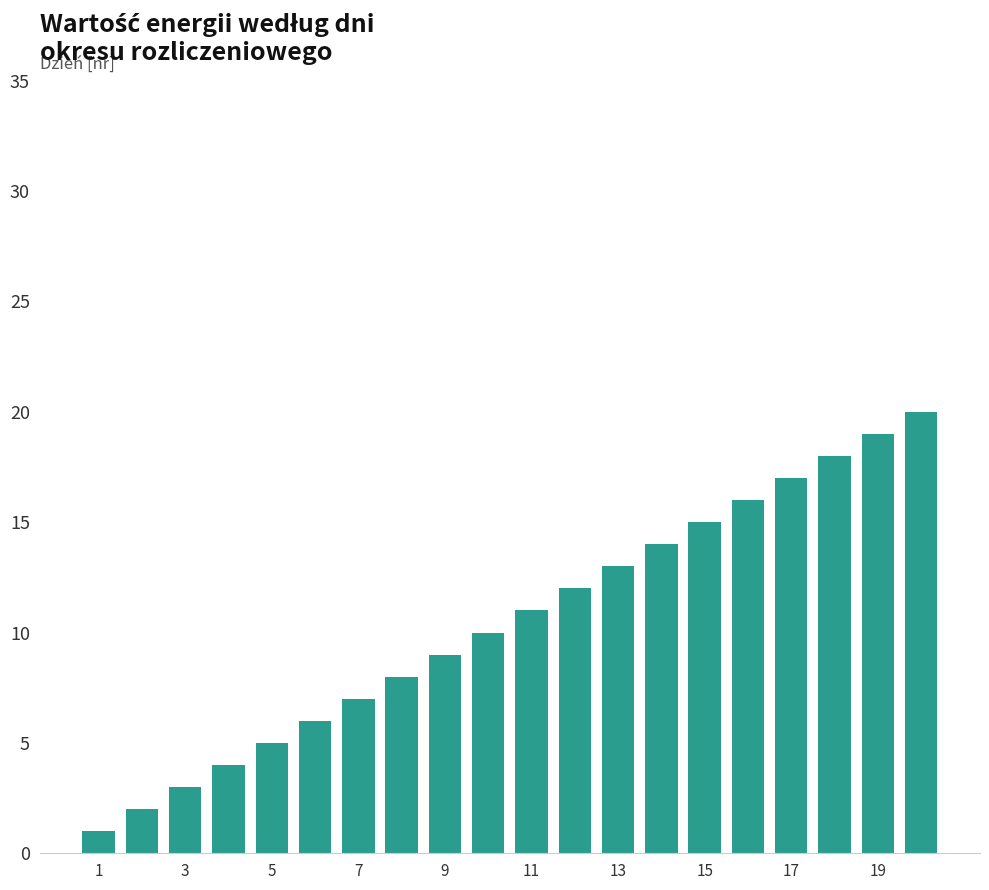

What is the difference between the maximum and minimum values?

19